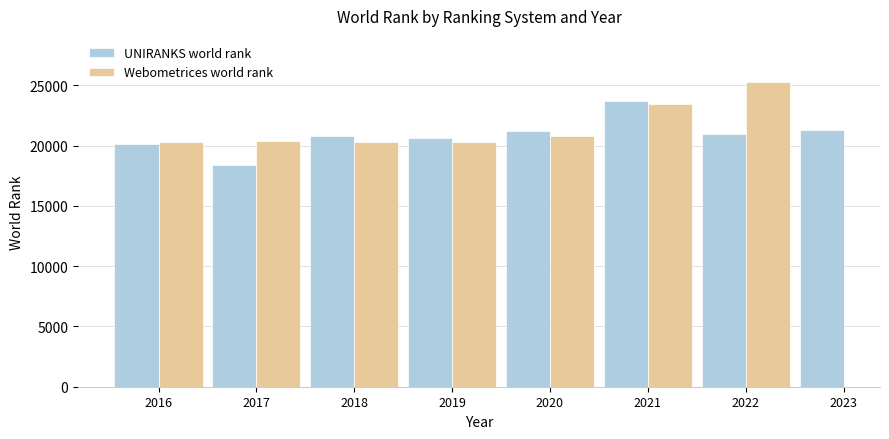

What is the ratio of the value at 2021 to the value at 2018?

1.1